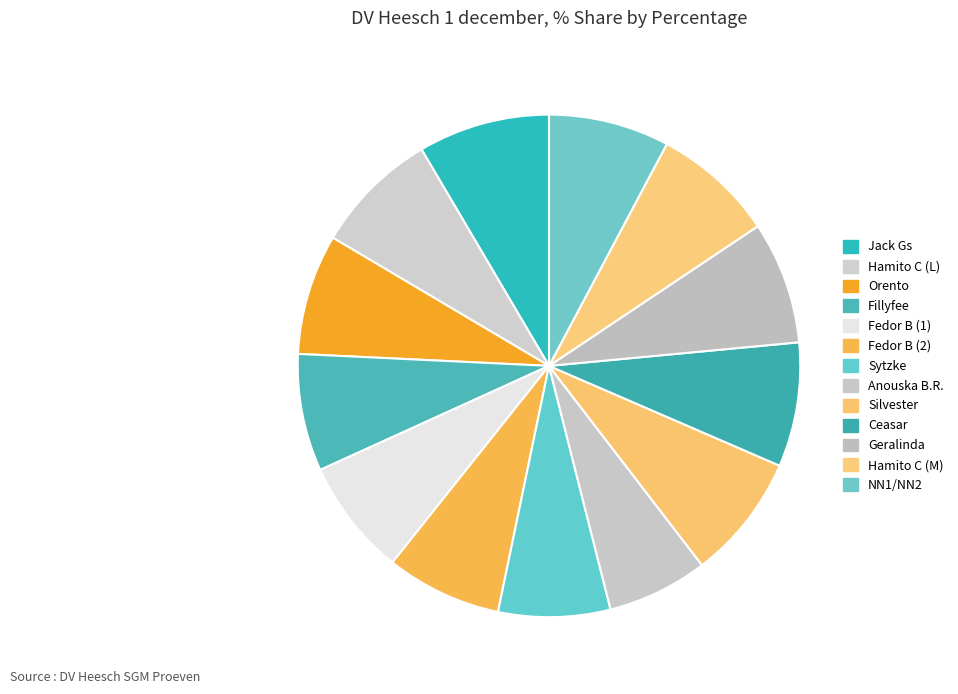

Is the sum of Geralinda and Hamito C (M) greater than half?

No